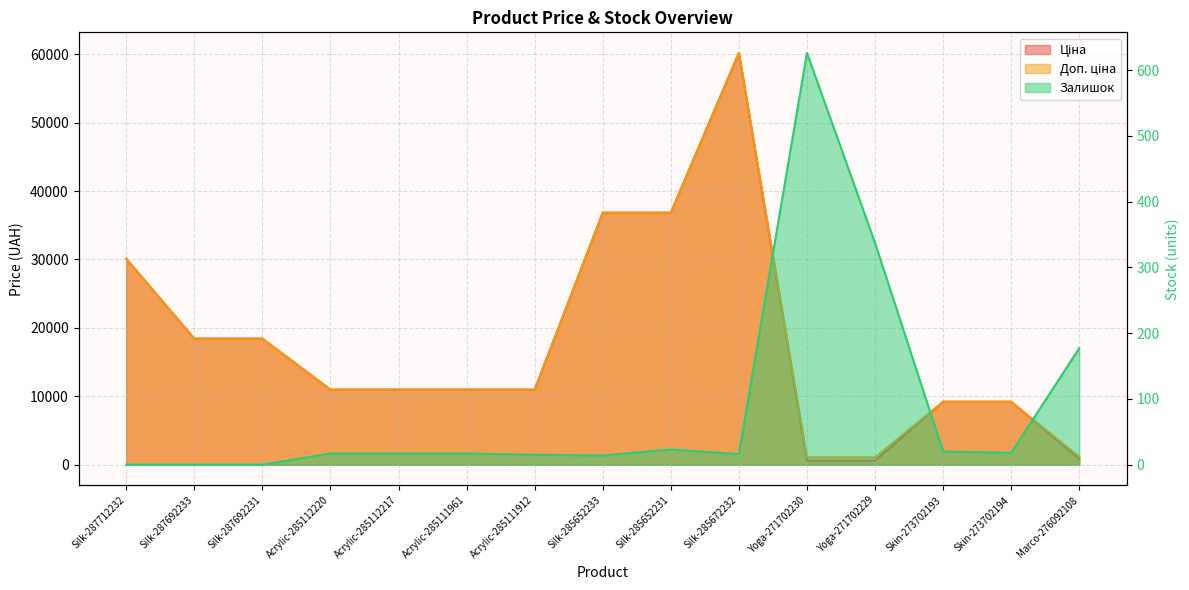

What is the difference between the highest and lowest values at Silk-285652231?

36818.8